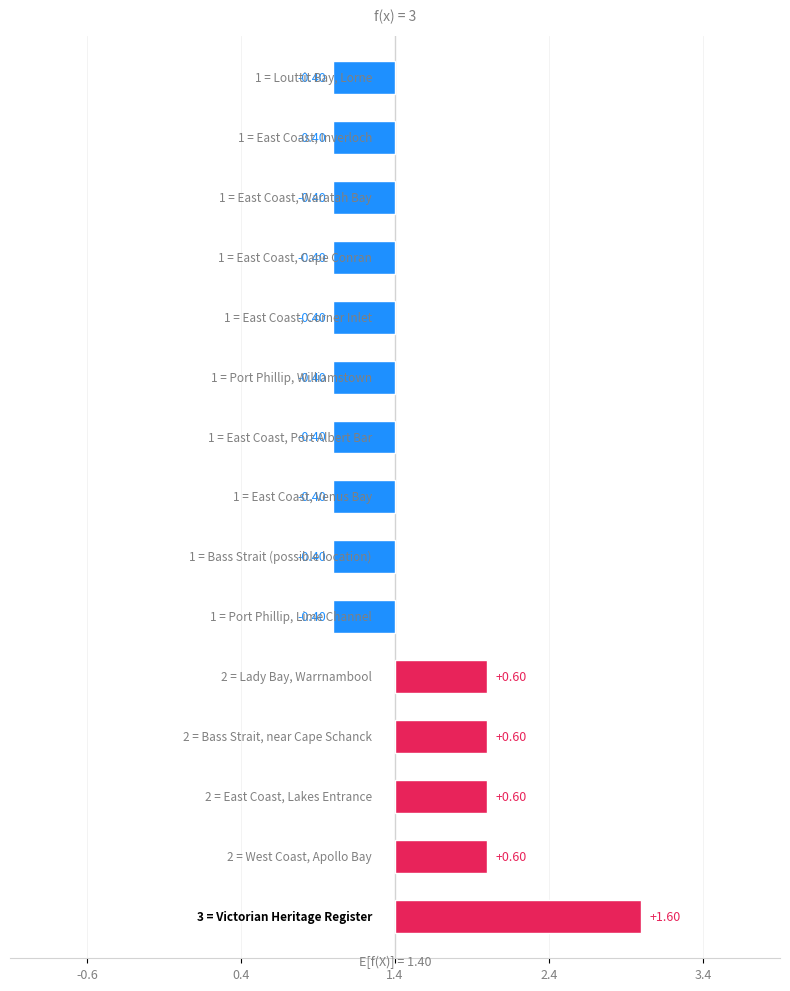

The chart shows a value of 1 at East Coast, Corner Inlet. True or false?

True